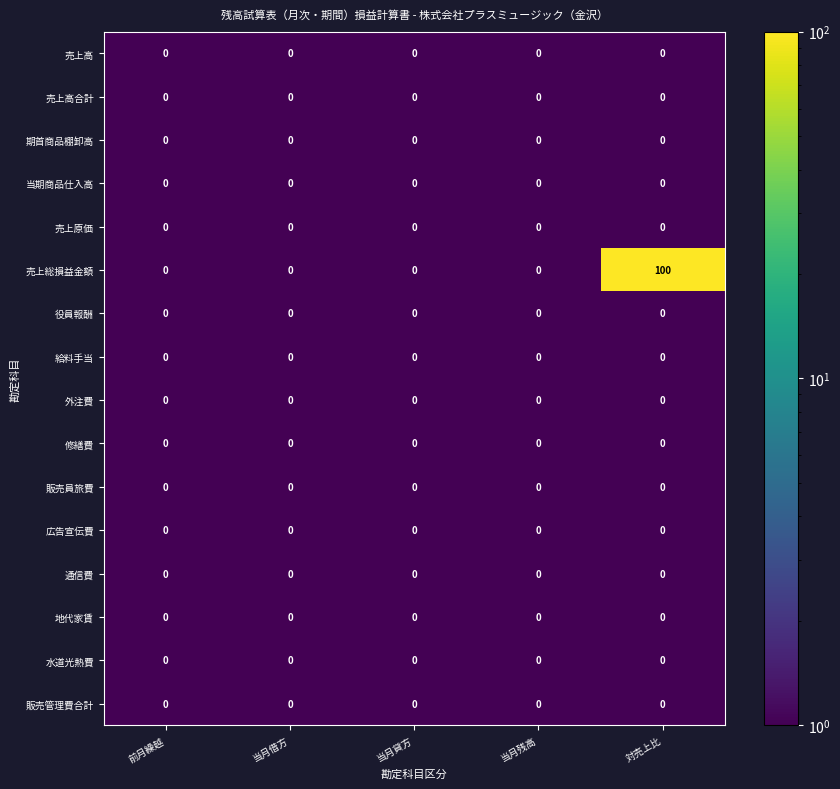

Which series has the largest total across all categories?

売上総損益金額